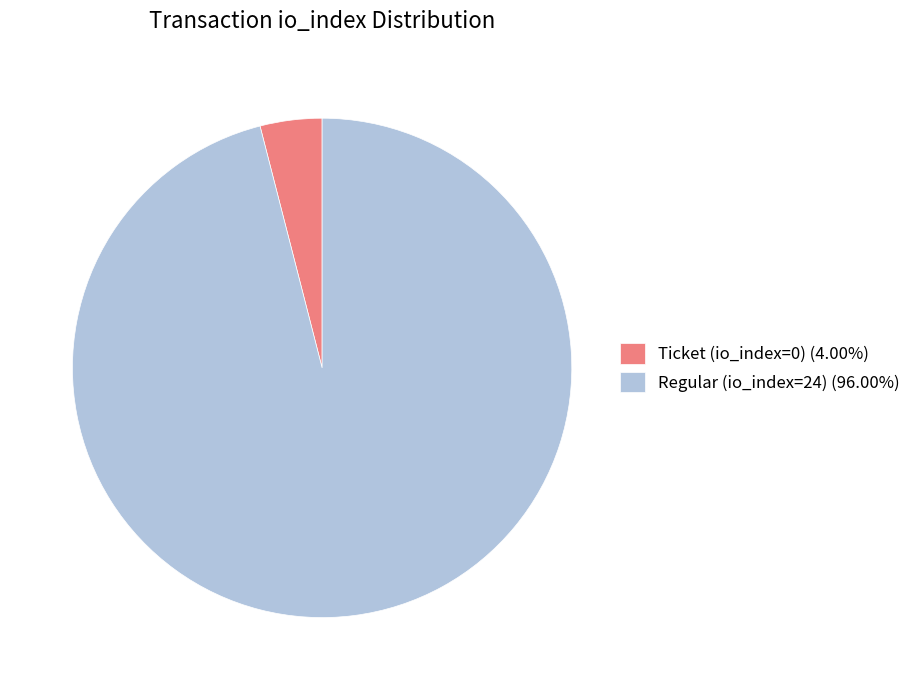

What is the smallest slice in the pie chart?

Ticket (io_index=0)